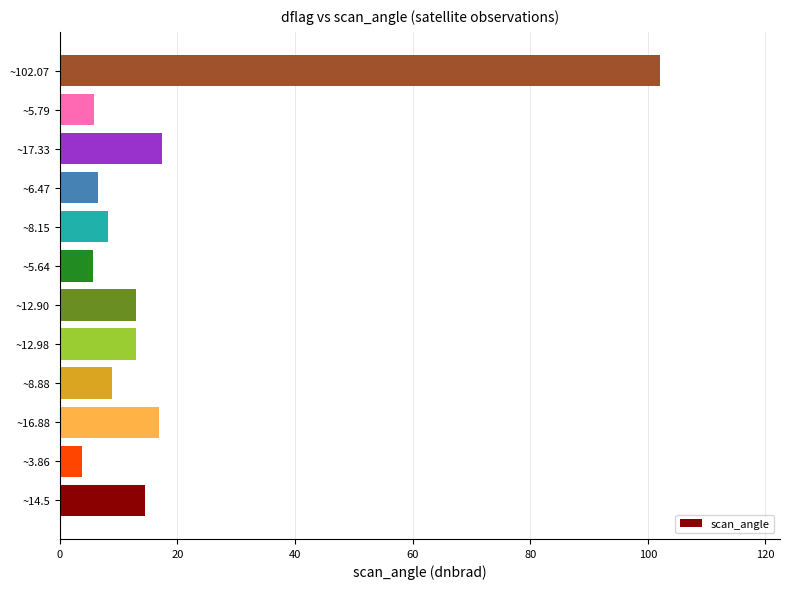

What is the change in value from ~6.47 to ~17.33?

+10.9